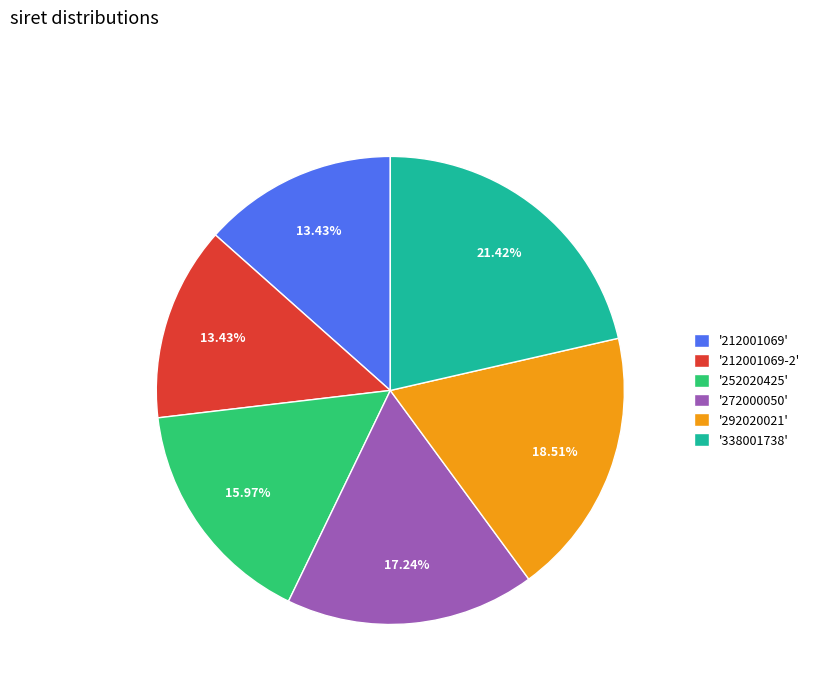

To the nearest percent, what is the average slice percentage?

17%